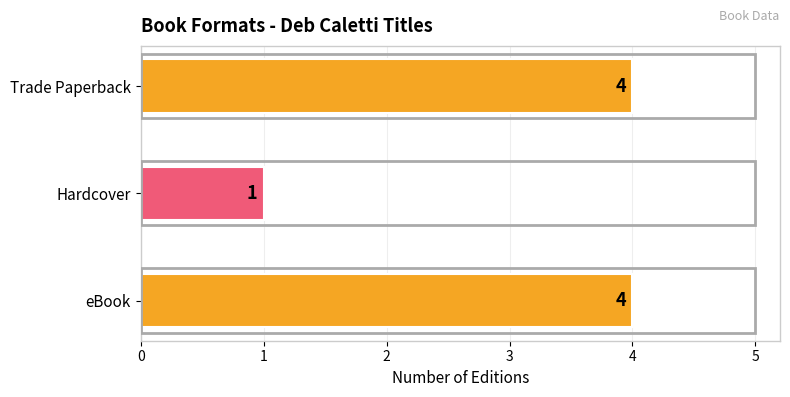

The chart shows a value of 7 at eBook. True or false?

False